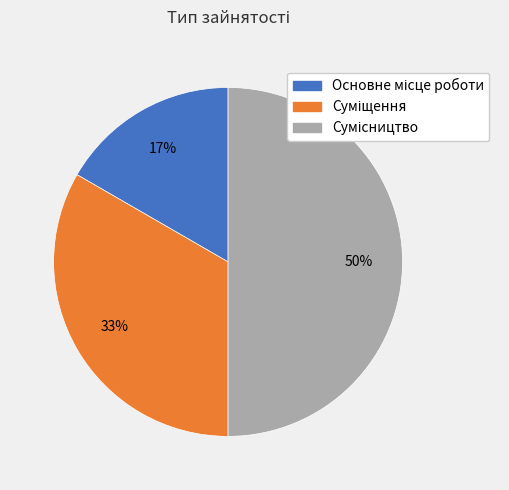

To the nearest percent, what is the average slice percentage?

33%